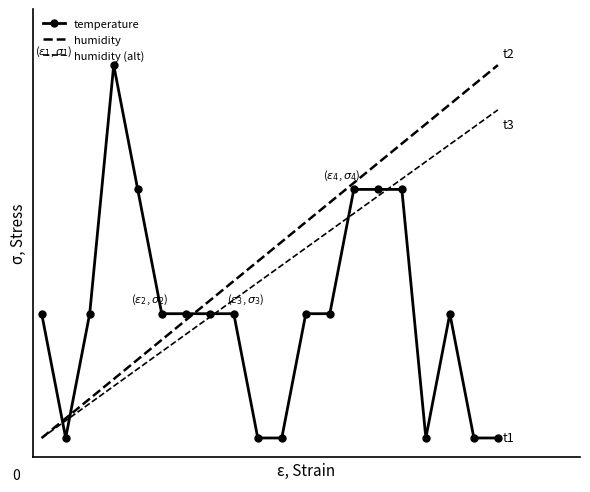

Reading left to right, extract all data points from this chart.

temperature: 0.3	0.0	0.3	1.0	0.7	0.3	0.3	0.3	0.3	0.0	0.0	0.3	0.3	0.7	0.7	0.7	0.0	0.3	0.0	0.0
humidity: 0.0	0.1	0.1	0.2	0.2	0.3	0.3	0.4	0.4	0.5	0.5	0.6	0.6	0.7	0.7	0.8	0.8	0.9	0.9	1.0
humidity (alt): 0.0	0.0	0.1	0.1	0.2	0.2	0.3	0.3	0.4	0.4	0.5	0.5	0.6	0.6	0.6	0.7	0.7	0.8	0.8	0.9